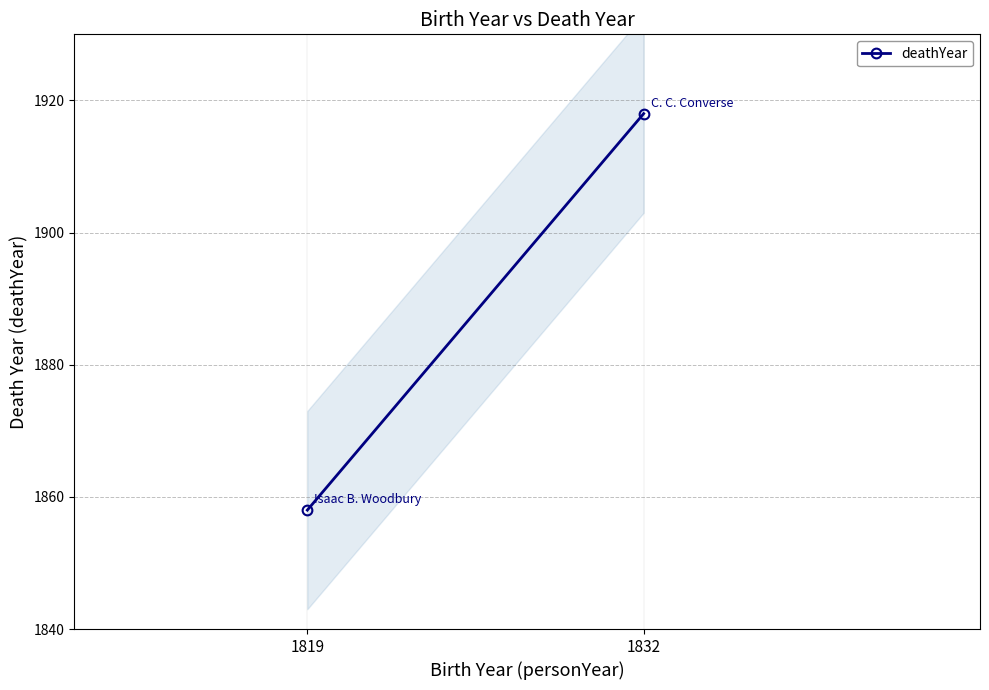

Count the number of data series in this chart.

1